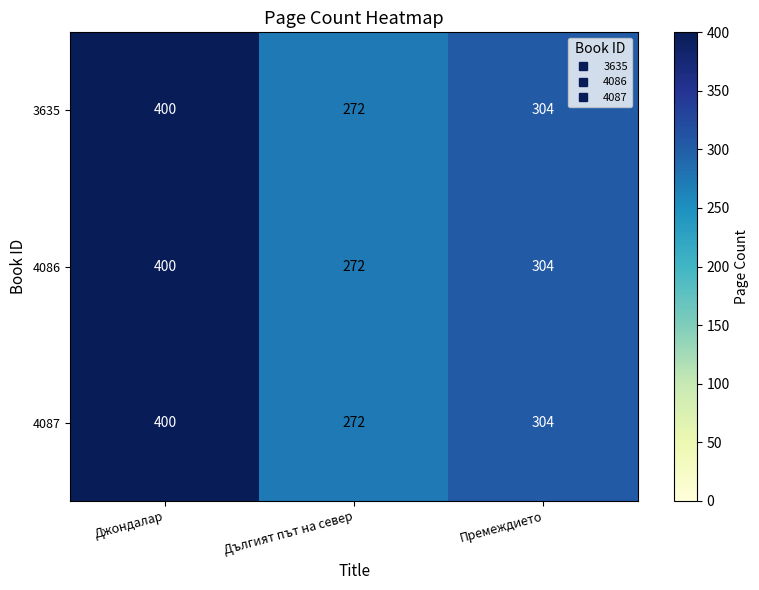

How many categories are shown in the chart?

3